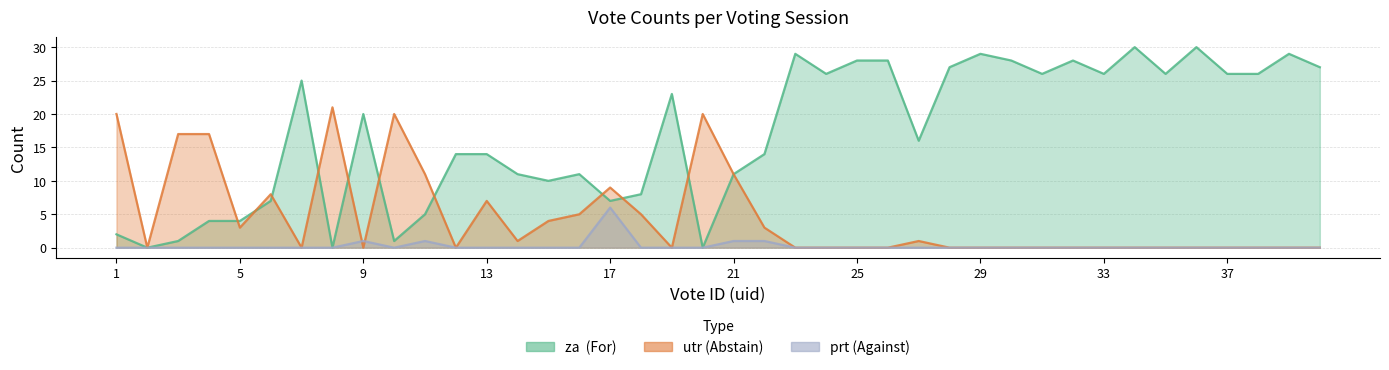

Does the chart display data point markers on the line(s)?

No